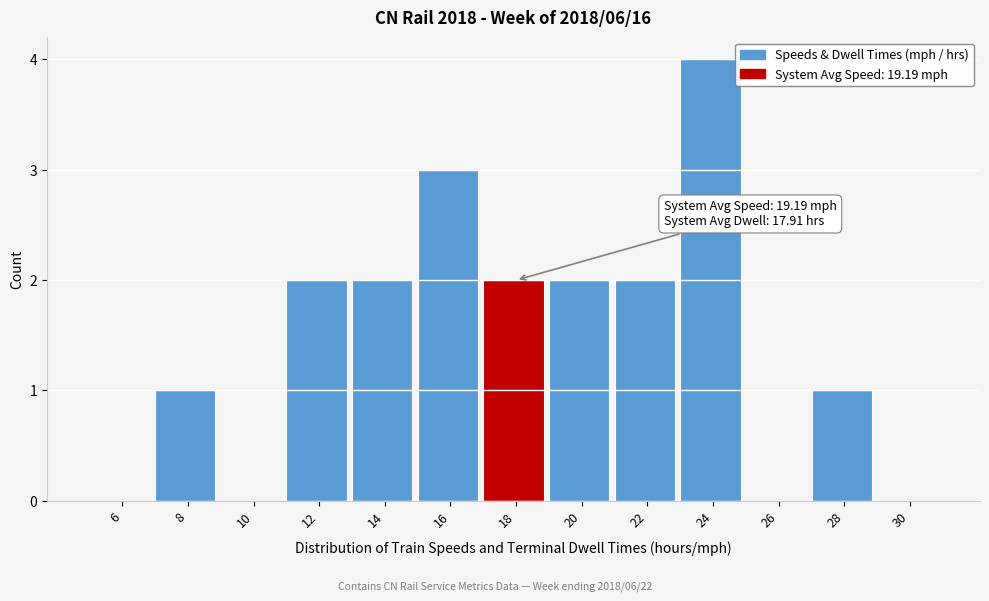

Reading right to left, extract all data points from this chart.

30=0	28=1	26=0	24=4	22=2	20=2	18=2	16=3	14=2	12=2	10=0	8=1	6=0